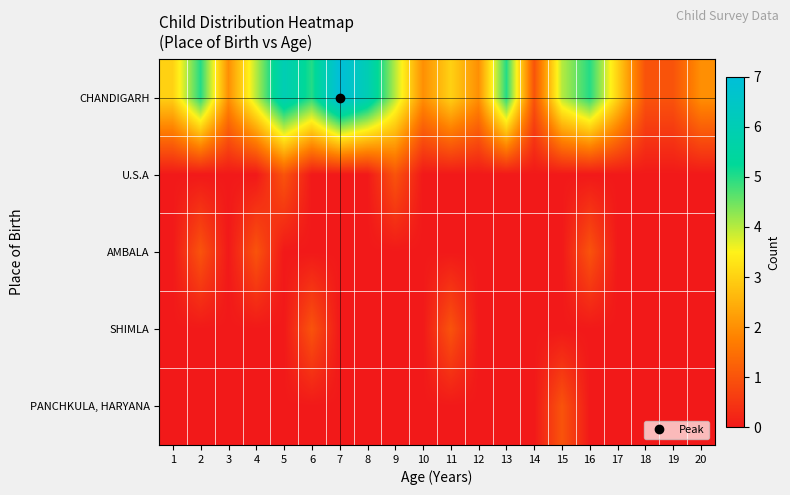

How many data points does each series have?

20